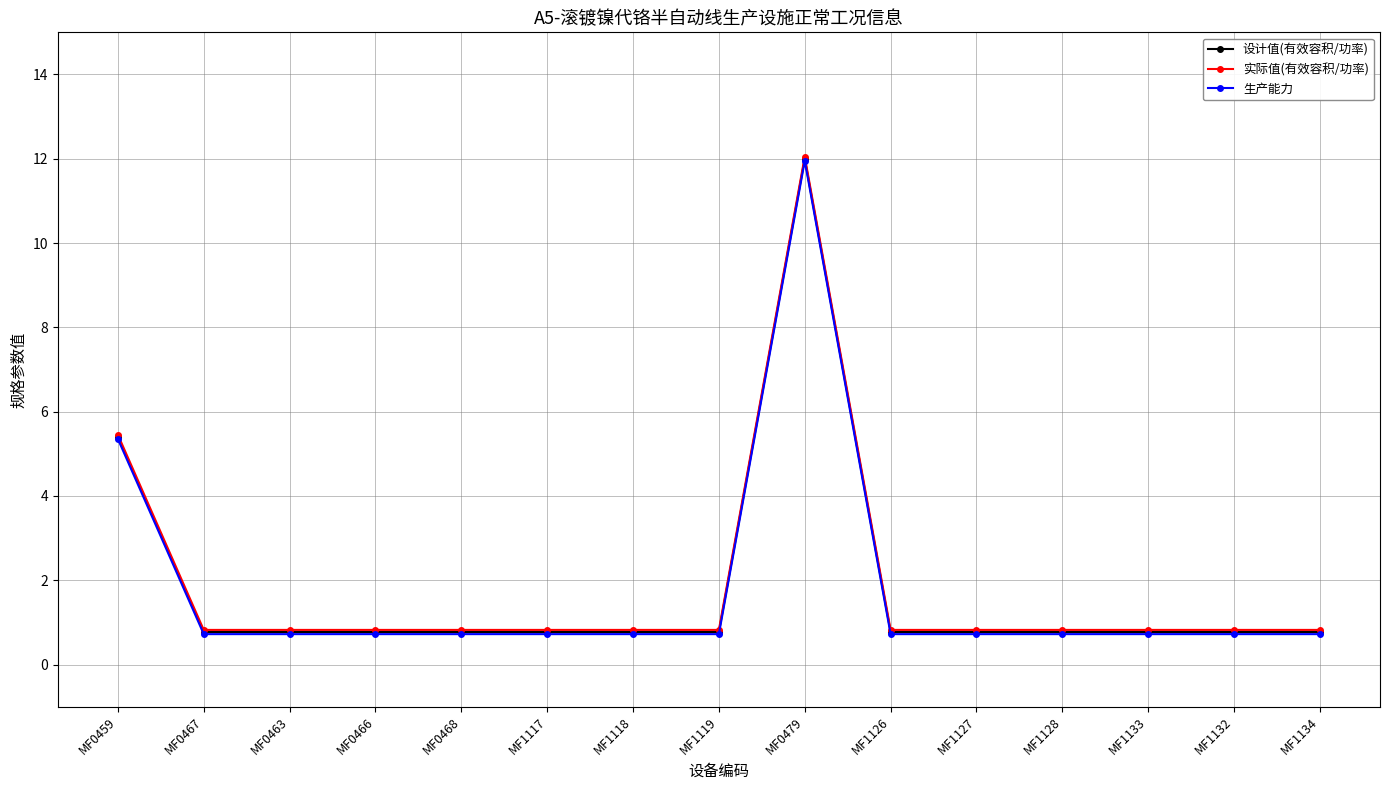

What is the label of the 6th point from the right?

MF1126